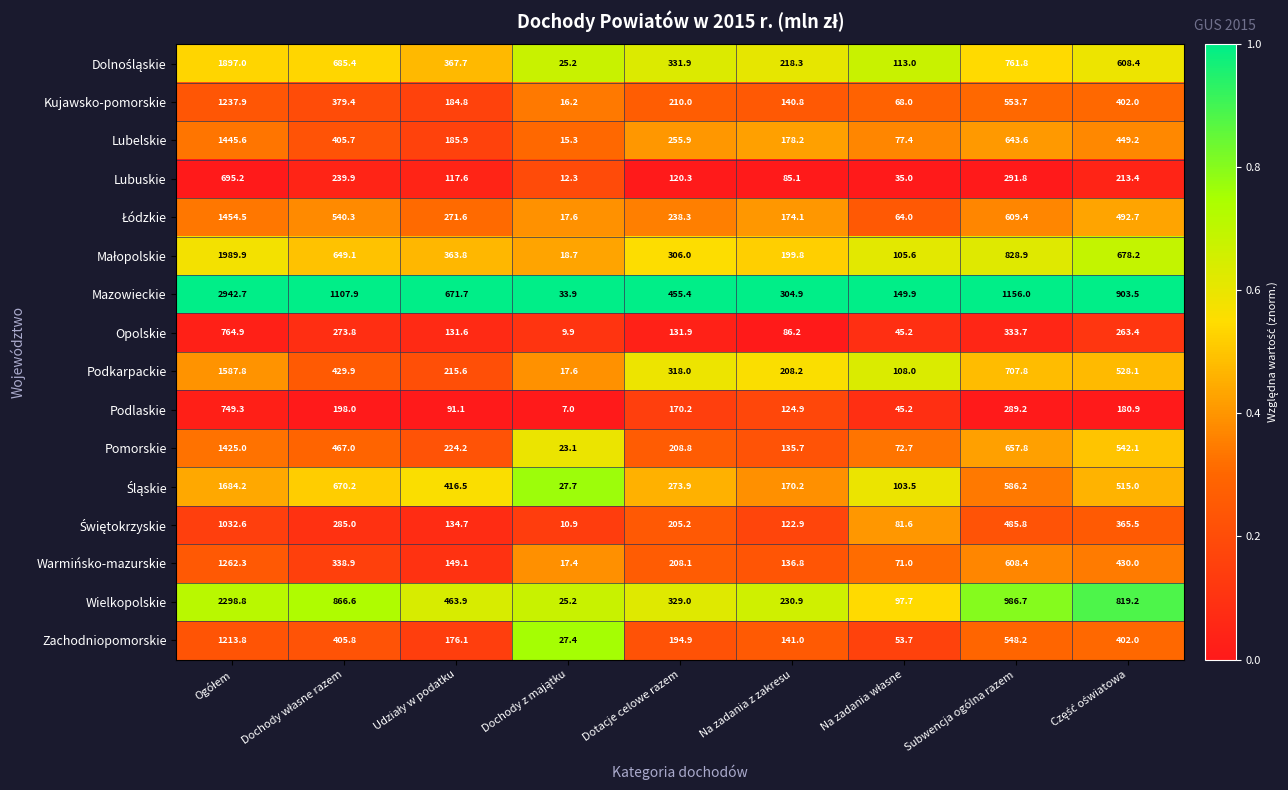

The value of Warmińsko-mazurskie at Na zadania z zakresu is 228.6. True or false?

False